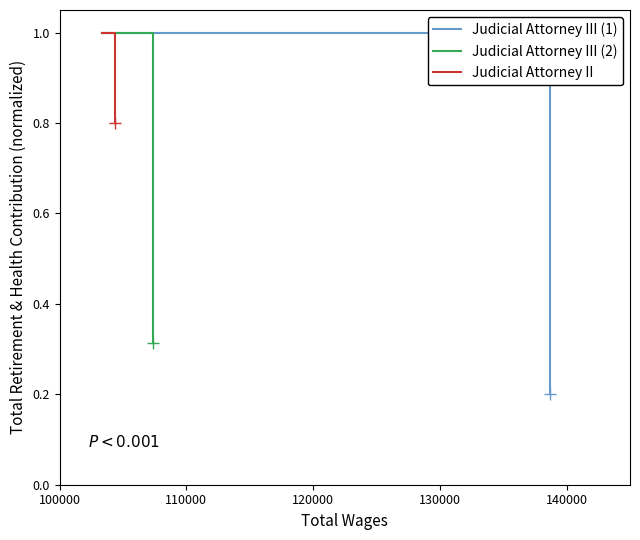

True or false: Judicial Attorney III (2) has a value of 0.3 at 110000.

True